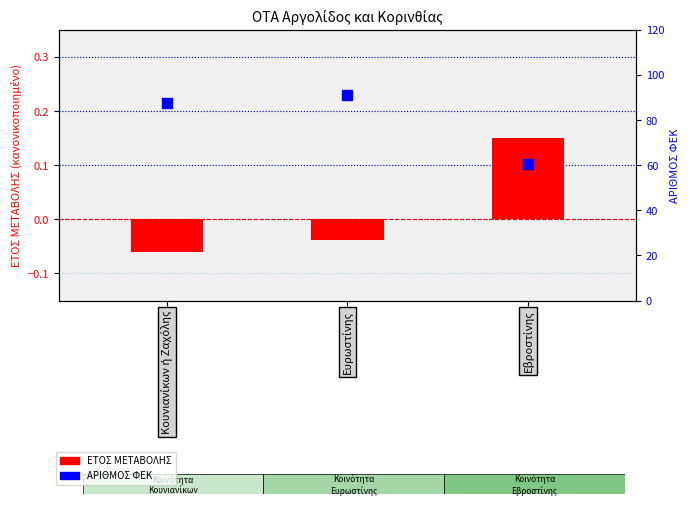

Which series has the largest total across all categories?

ΑΡΙΘΜΟΣ ΦΕΚ (0-100)